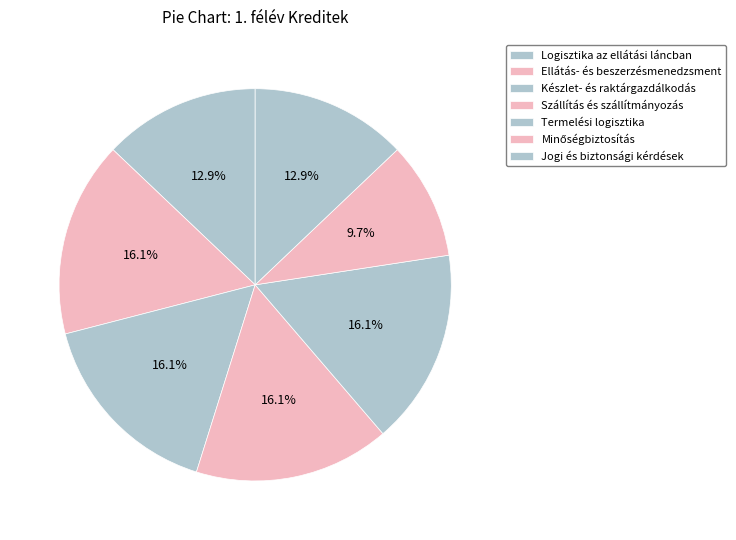

What percentage do Termelési logisztika and Készlet- és raktárgazdálkodás together represent?

32.3%